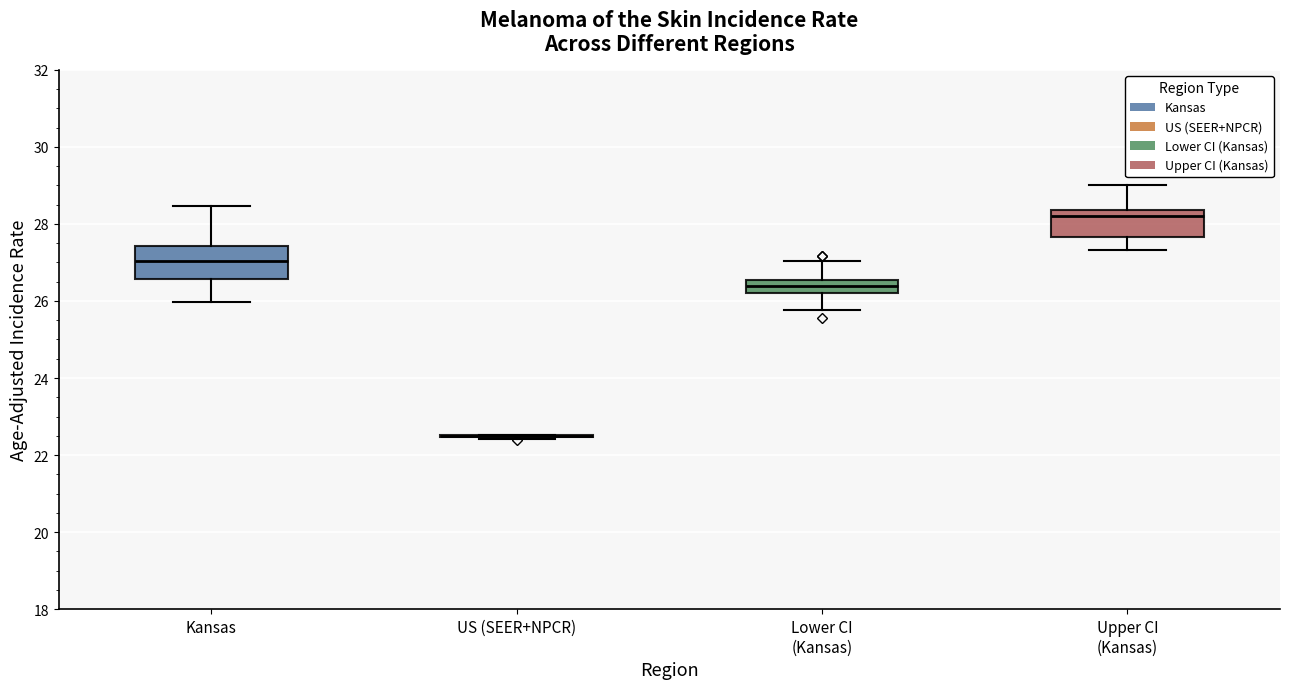

Where is the upper edge of the box for Upper CI (Kansas) on the y-axis? The values are not printed on the chart, so give them approximately, as read against the axis.

28.4